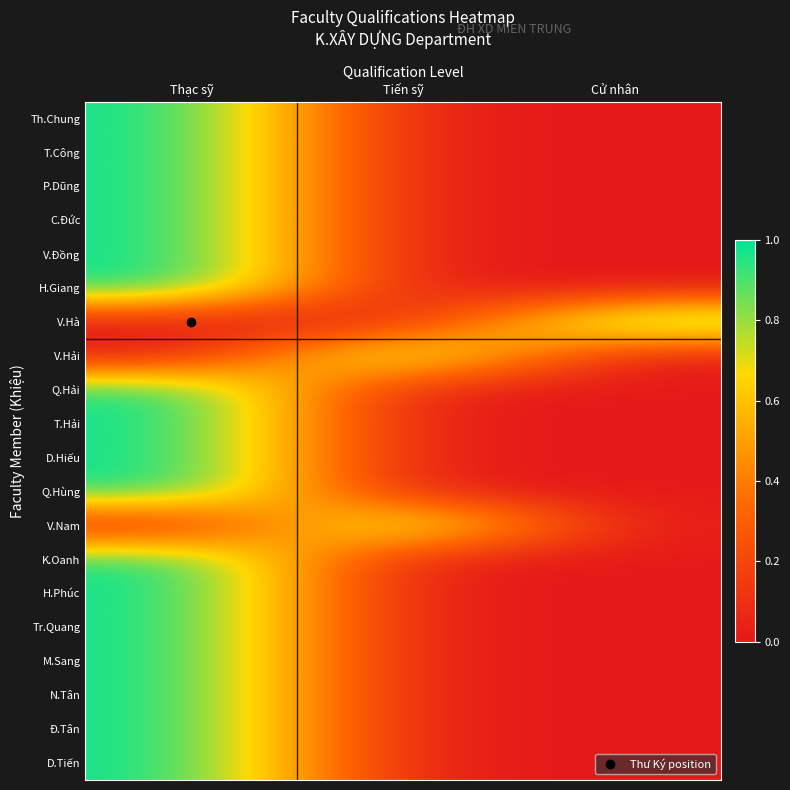

How many distinct data groups are displayed?

20